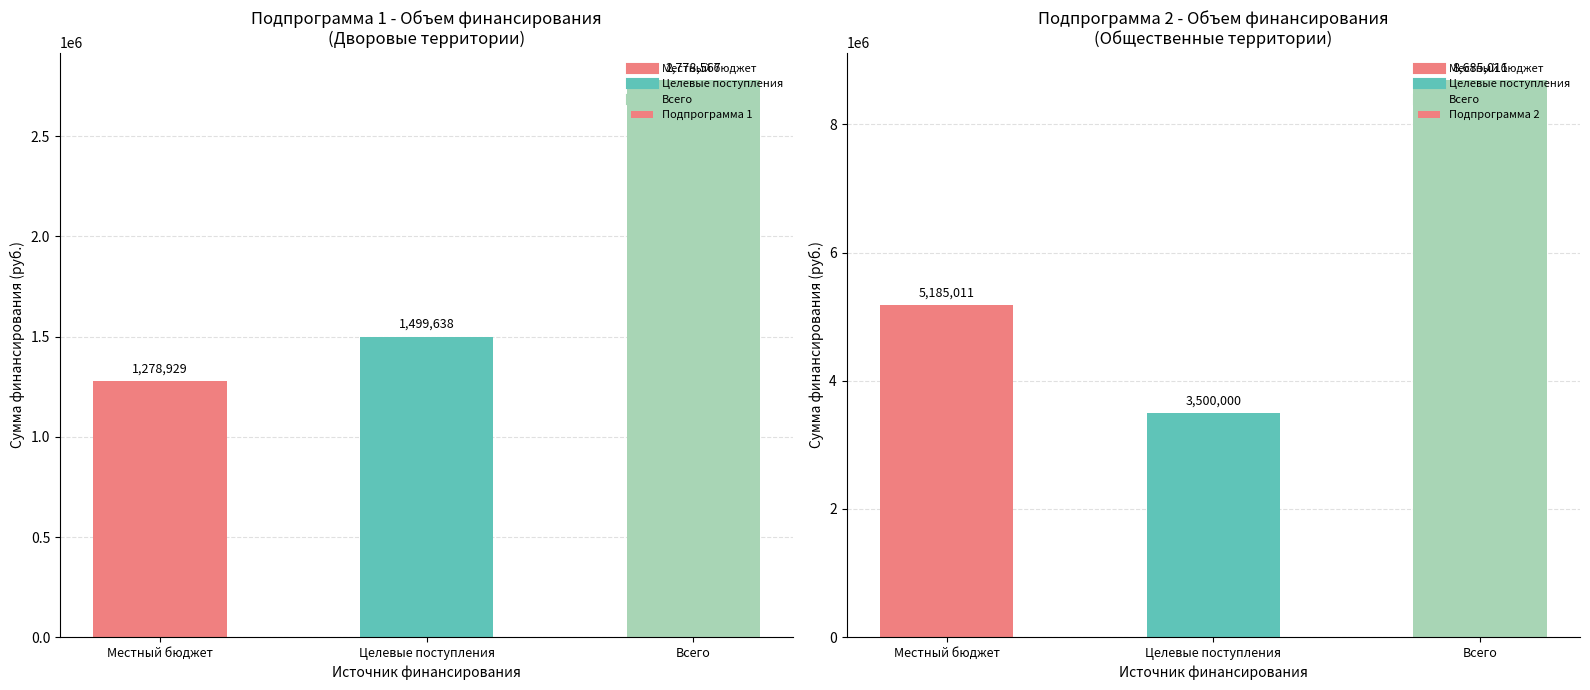

Which has a higher value, Местный бюджет or Всего?

Всего